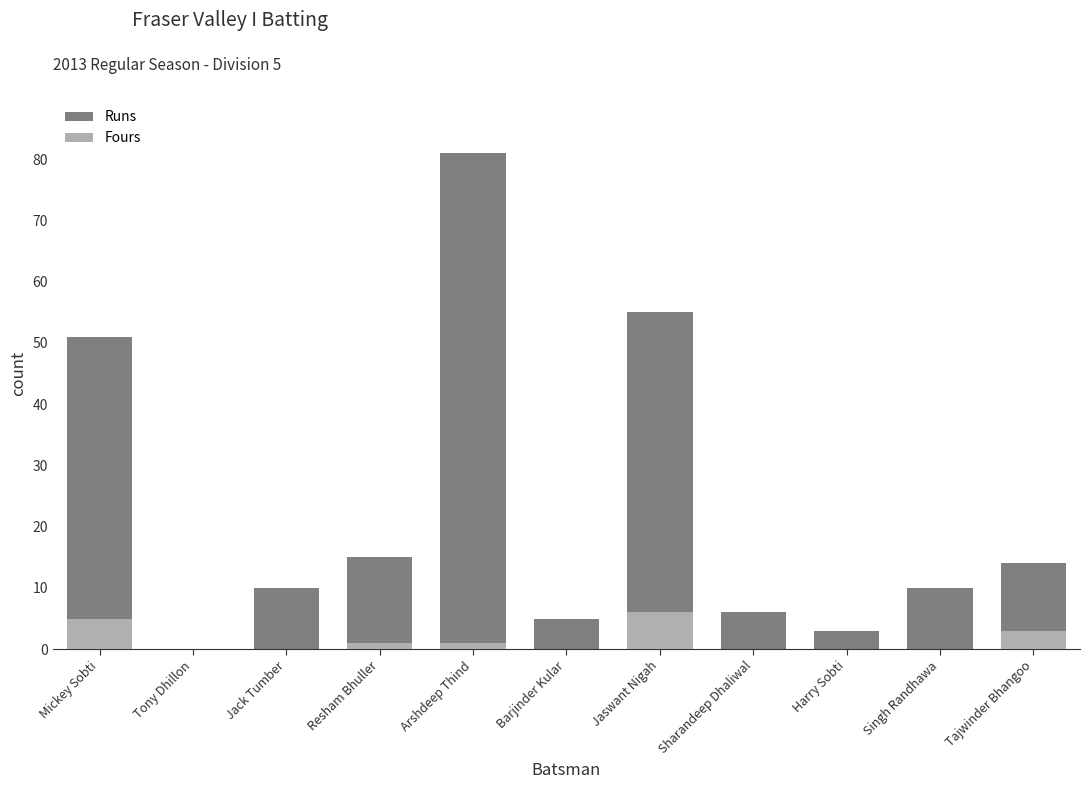

What are all the series names shown in the legend?

Runs, Fours